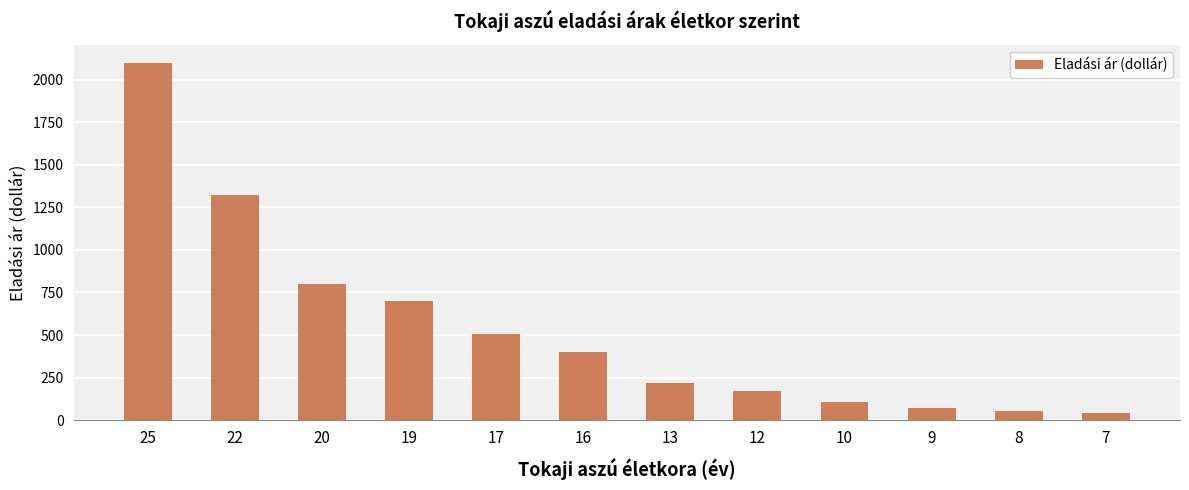

Are the bars horizontal?

No